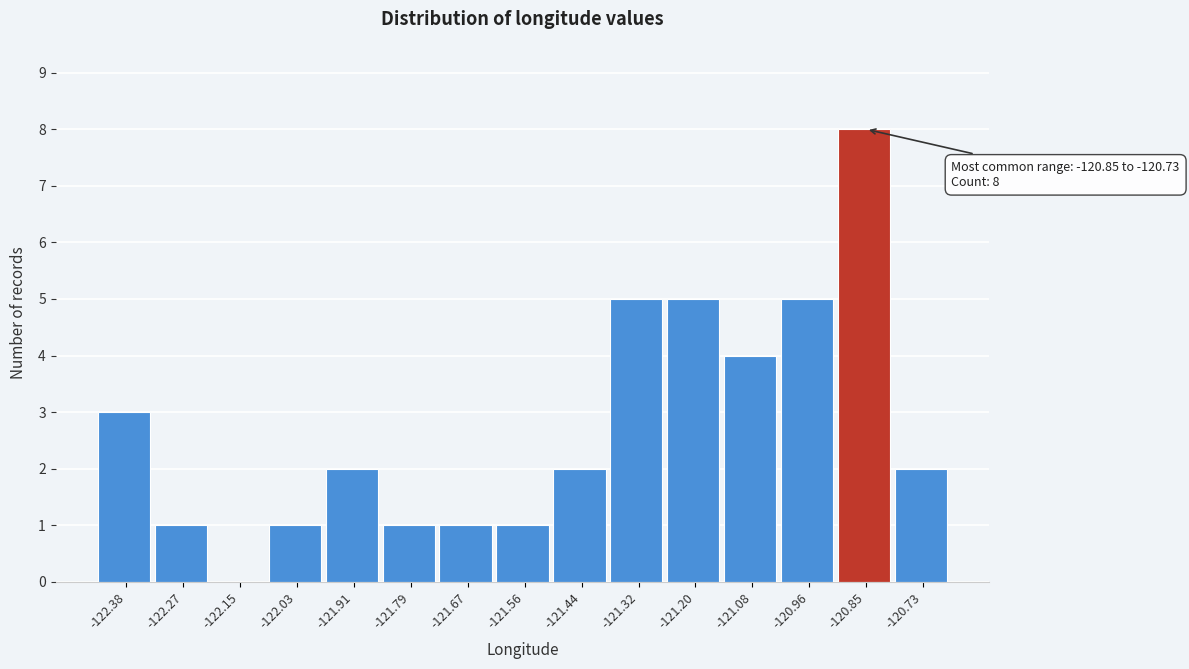

Reading left to right, list all the values displayed in this chart.

-122.38=3	-122.27=1	-122.15=0	-122.03=1	-121.91=2	-121.79=1	-121.67=1	-121.56=1	-121.44=2	-121.32=5	-121.20=5	-121.08=4	-120.96=5	-120.85=8	-120.73=2